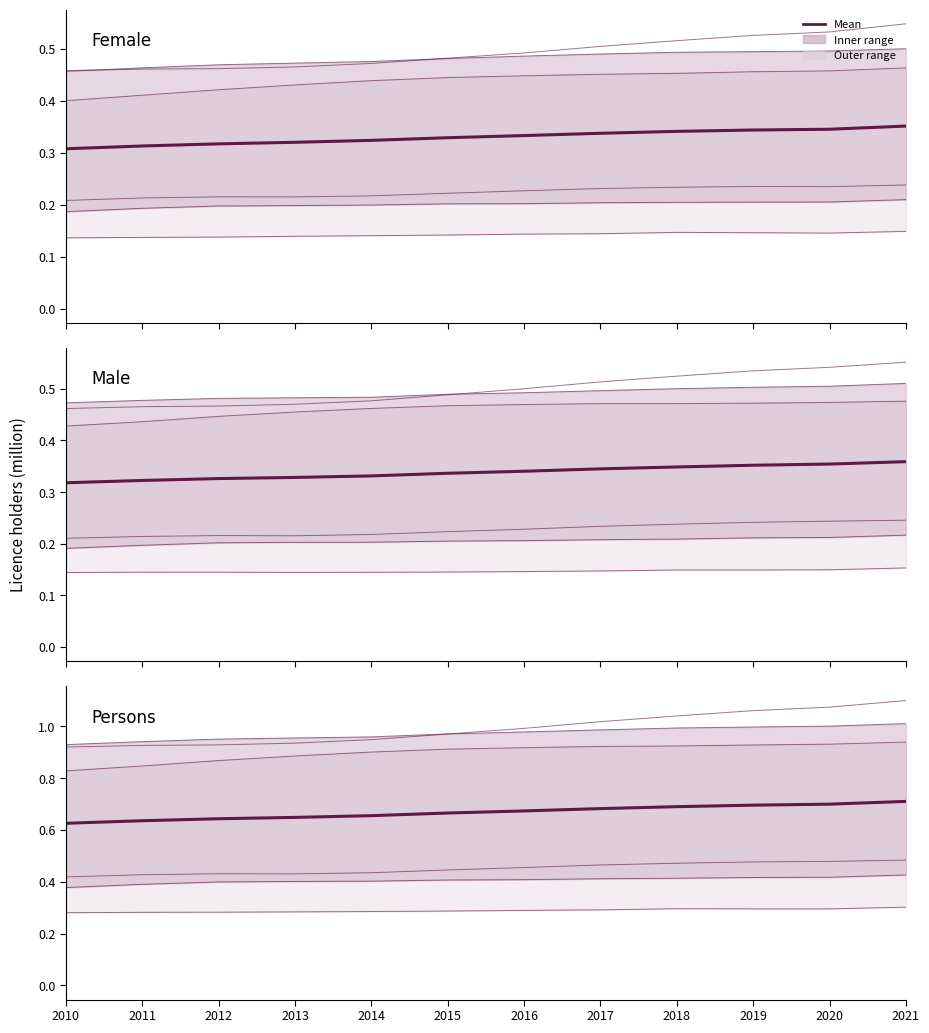

Read the value at 2018.

0.7